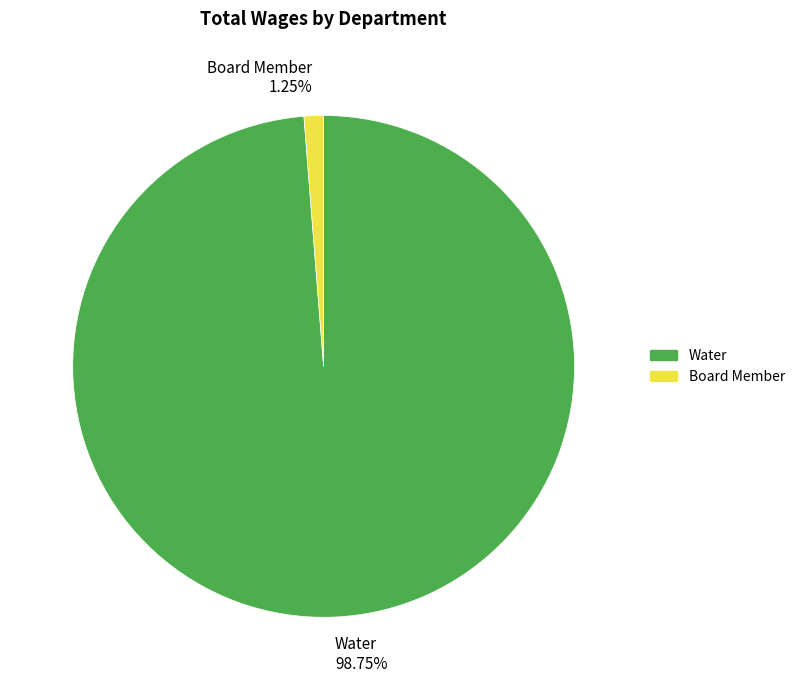

Rank the categories by value from highest to lowest.

Water, Board Member